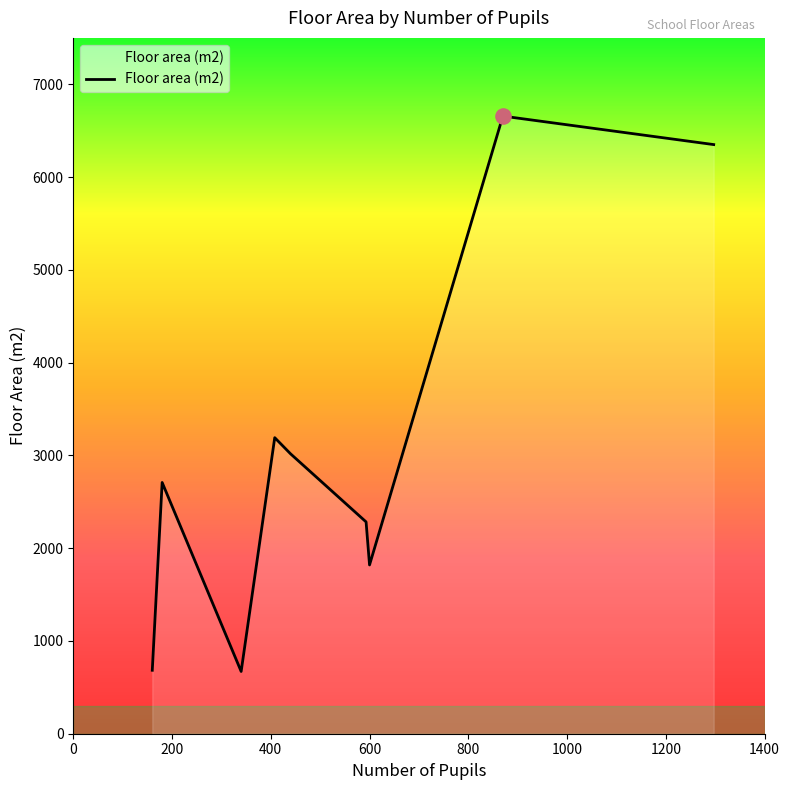

What is the minimum value shown in the chart?

671